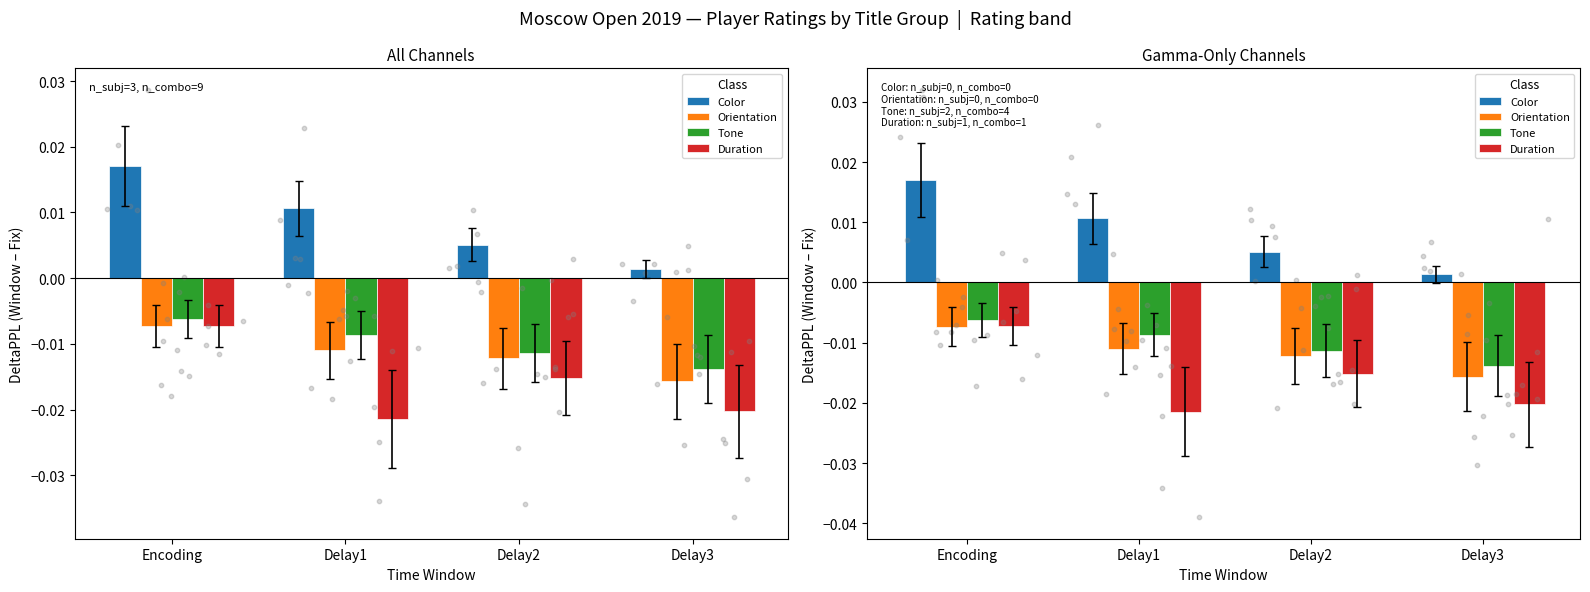

Is the value of Tone at Delay2 greater than the value of Orientation at Delay1?

No